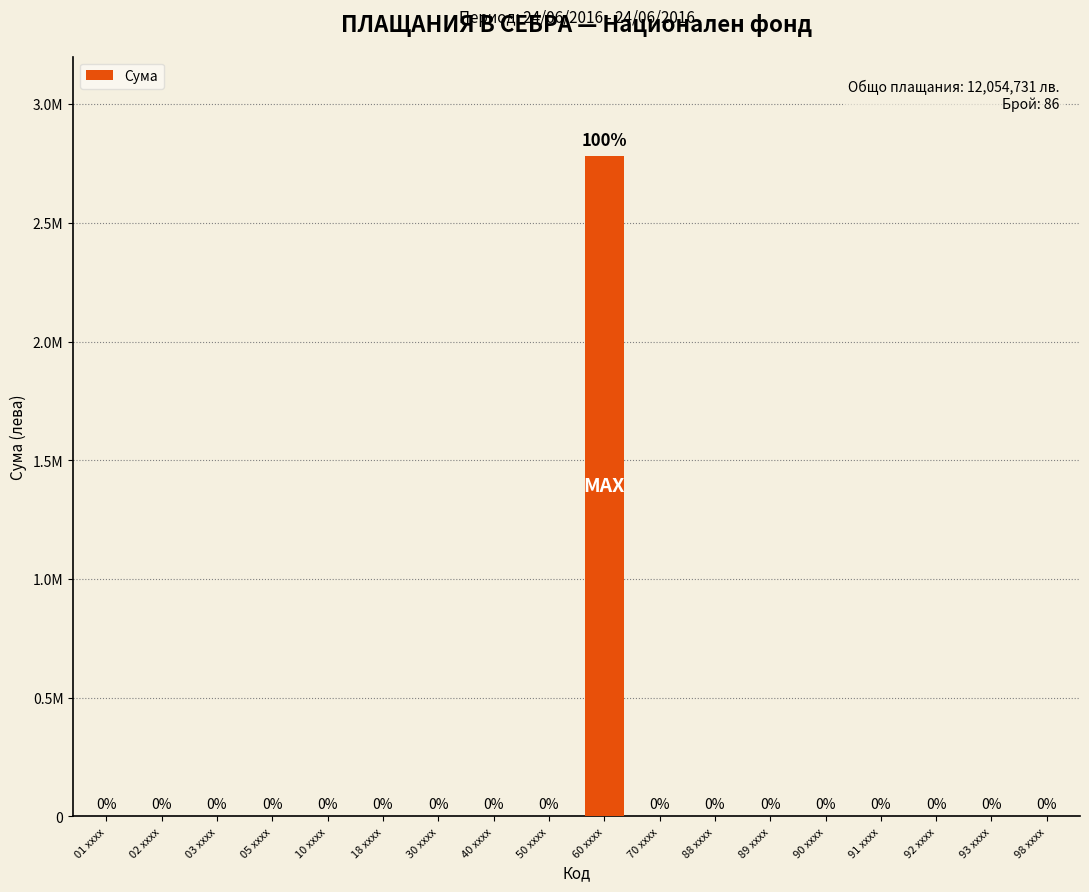

List the labels in order of value, largest first.

60 xxxx, 01 xxxx, 02 xxxx, 03 xxxx, 05 xxxx, 10 xxxx, 18 xxxx, 30 xxxx, 40 xxxx, 50 xxxx, 70 xxxx, 88 xxxx, 89 xxxx, 90 xxxx, 91 xxxx, 92 xxxx, 93 xxxx, 98 xxxx